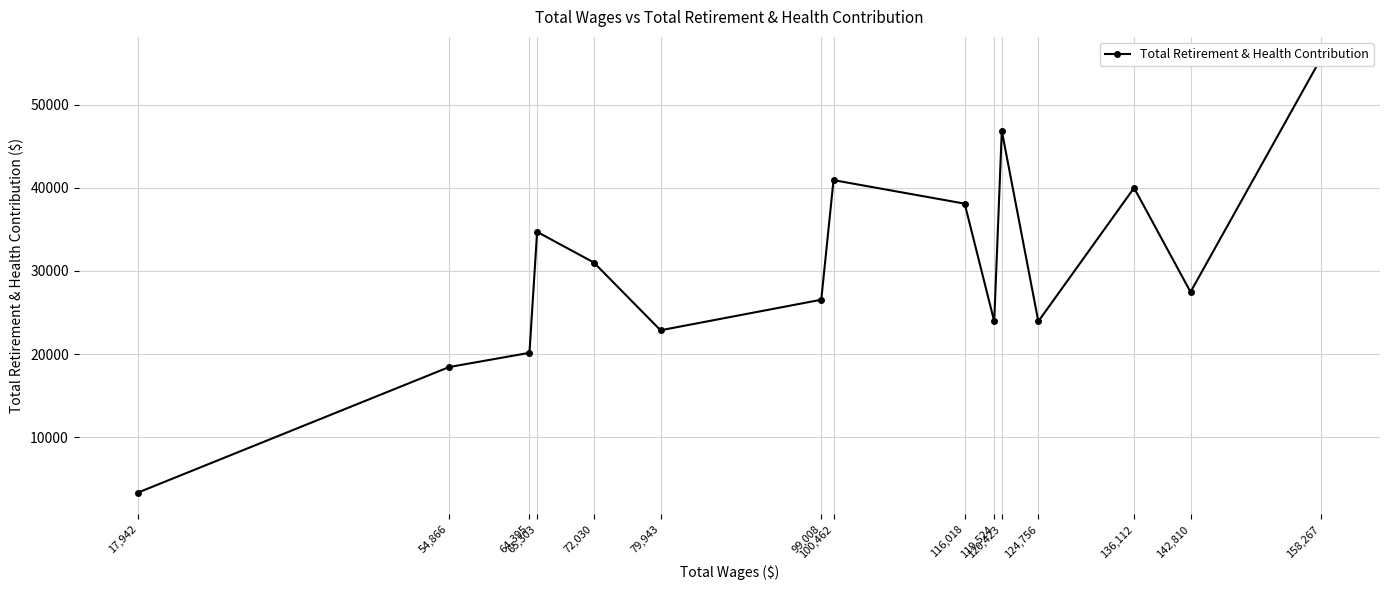

Rank the categories by value from lowest to highest.

17,942, 54,866, 64,395, 79,943, 124,756, 119,524, 99,008, 142,810, 72,030, 65,303, 116,018, 136,112, 100,462, 120,423, 158,267